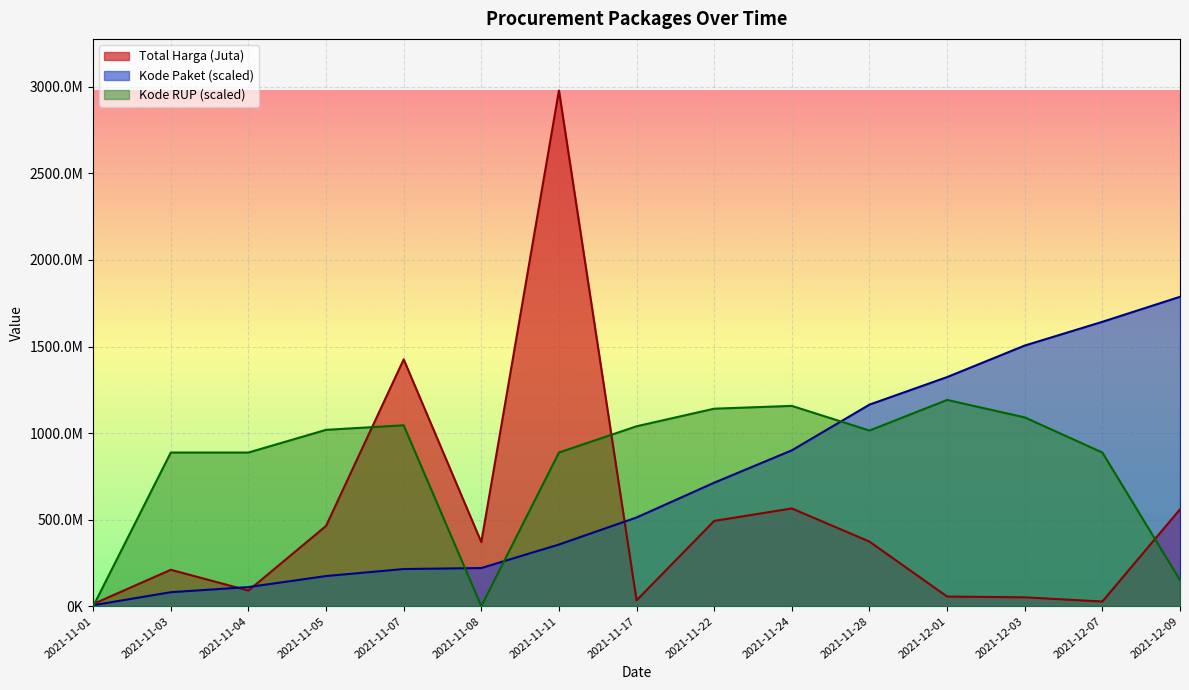

True or false: Kode Paket has a value of 284912524.4 at 2021-11-07.

False